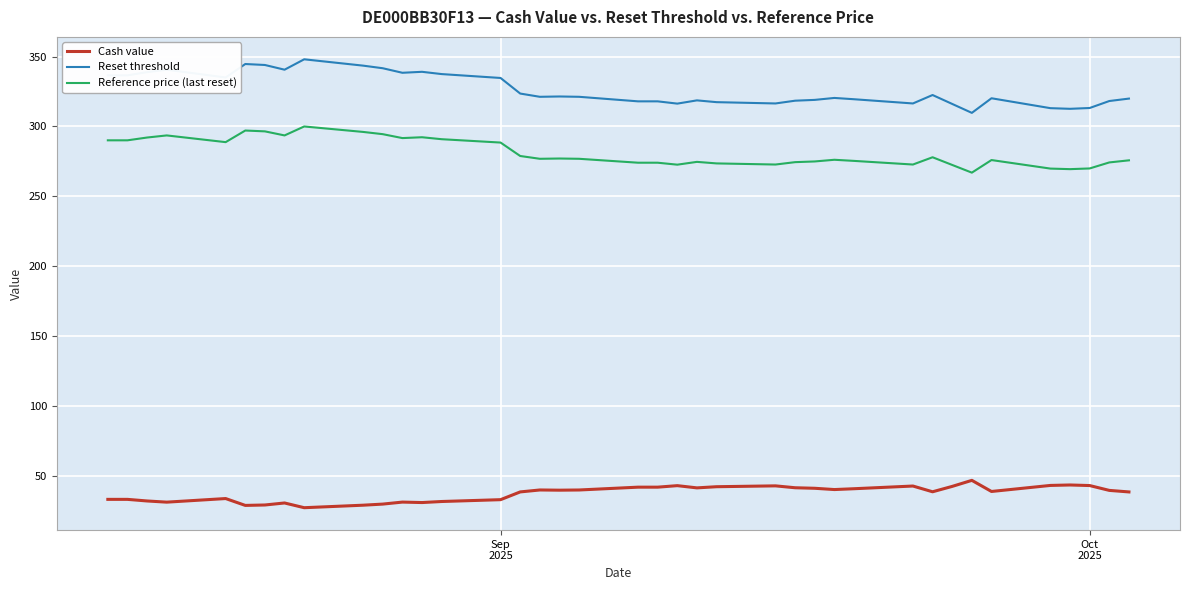

True or false: Reset threshold and Reference price (last reset) intersect in this chart.

False